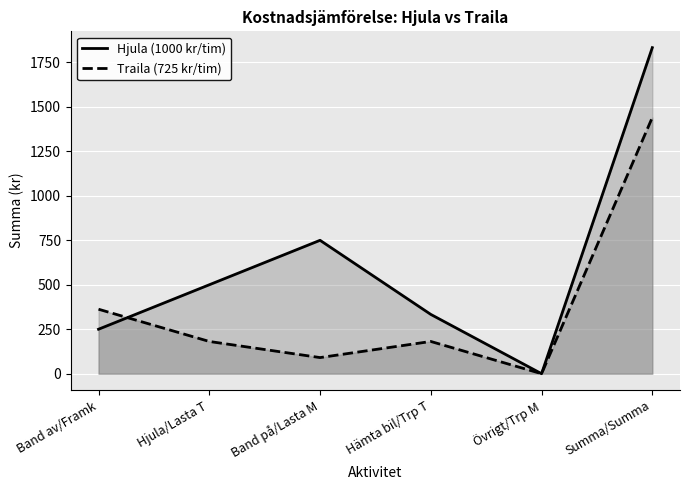

The value of Traila (725 kr/tim) at Summa/Summa is 1440.6. True or false?

True